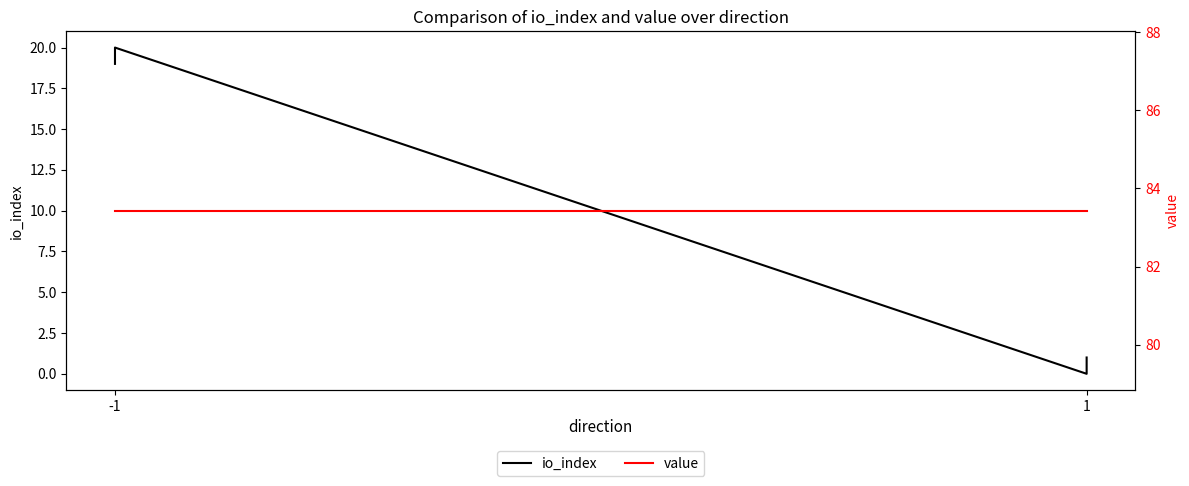

List the series in order of their peak value, highest first.

value, io_index